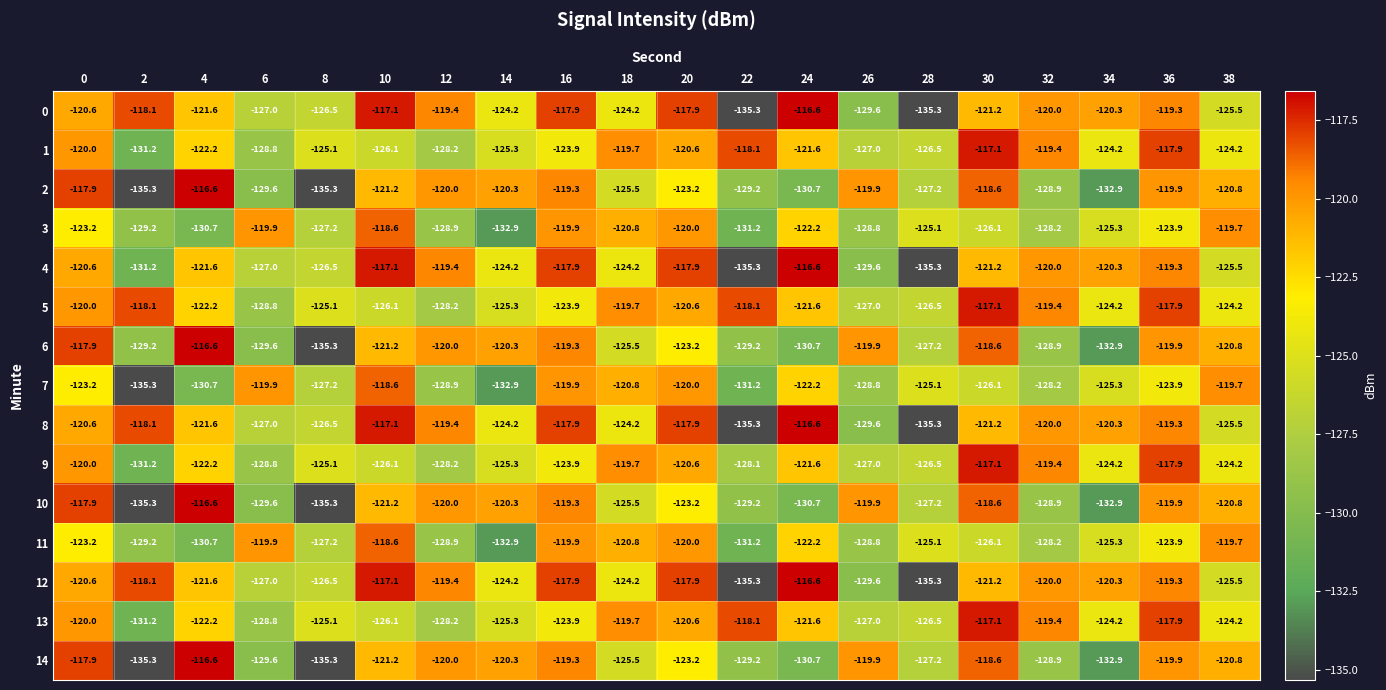

The value of 14 at 34 is -35.1. True or false?

False